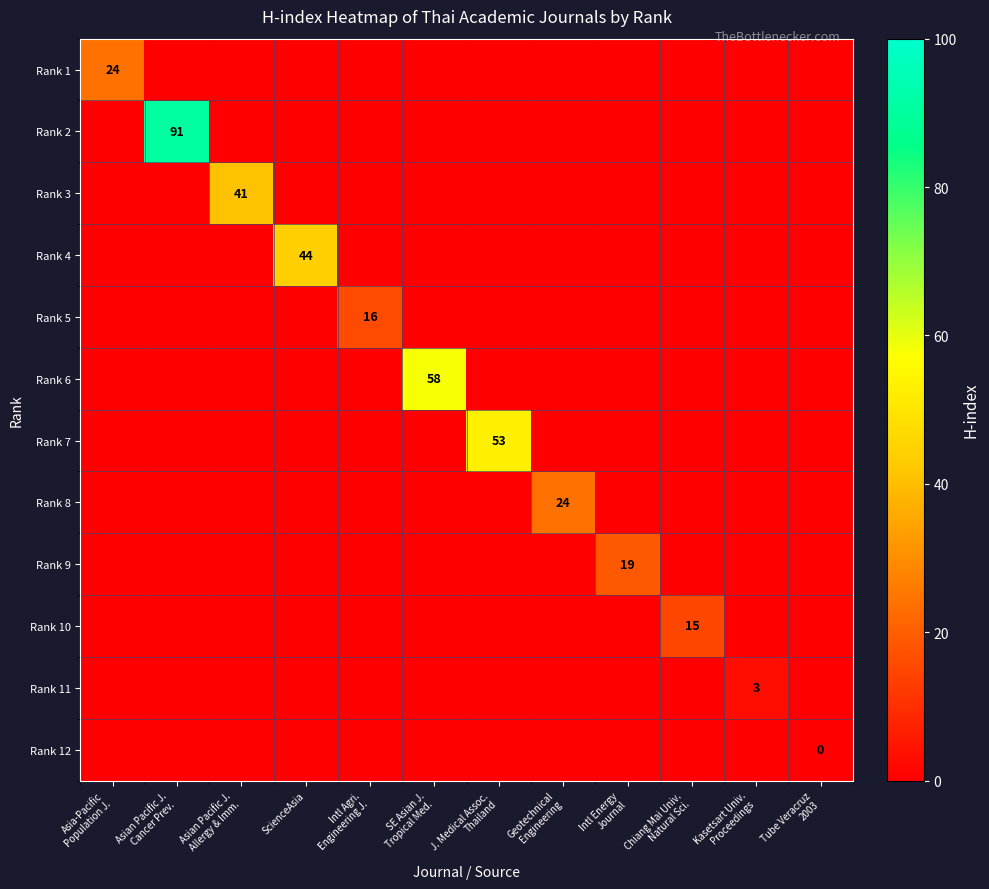

Is the value of Rank 9 at SE Asian J. Tropical Med. greater than the value of Rank 3 at Asian Pacific J. Cancer Prev.?

No